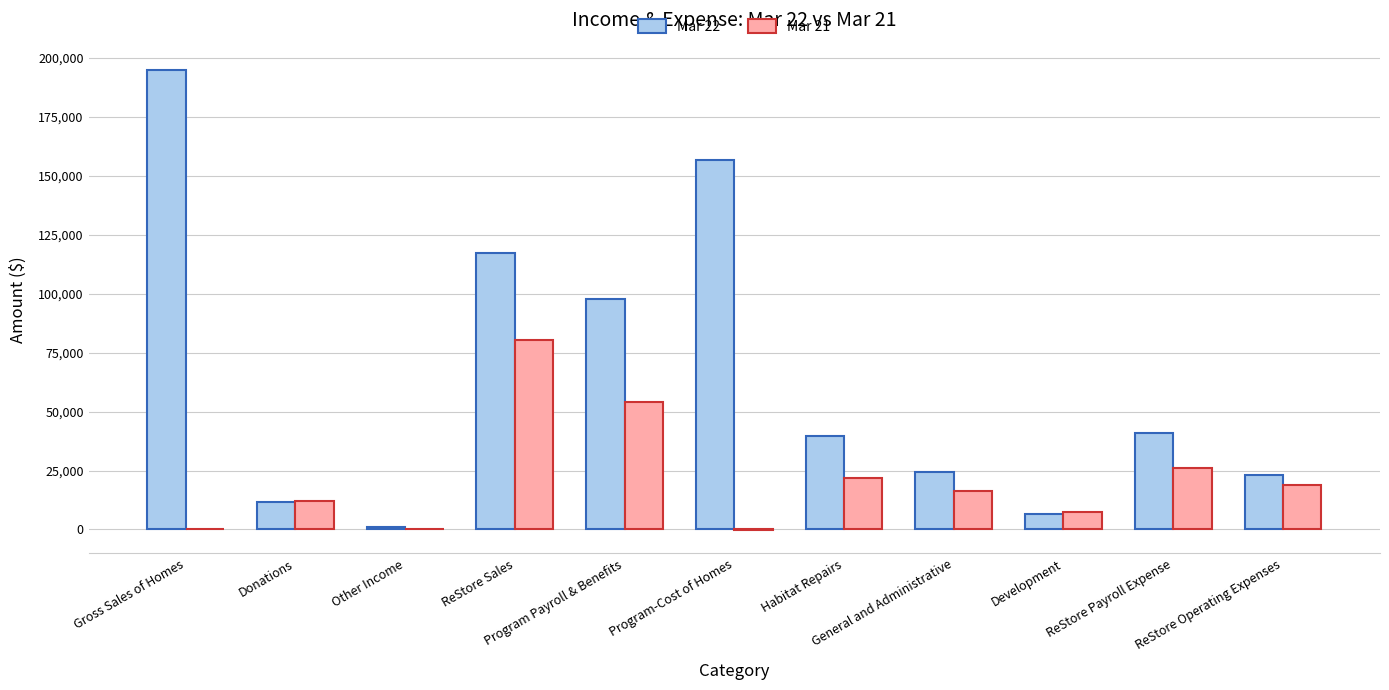

How many categories are shown in the chart?

11